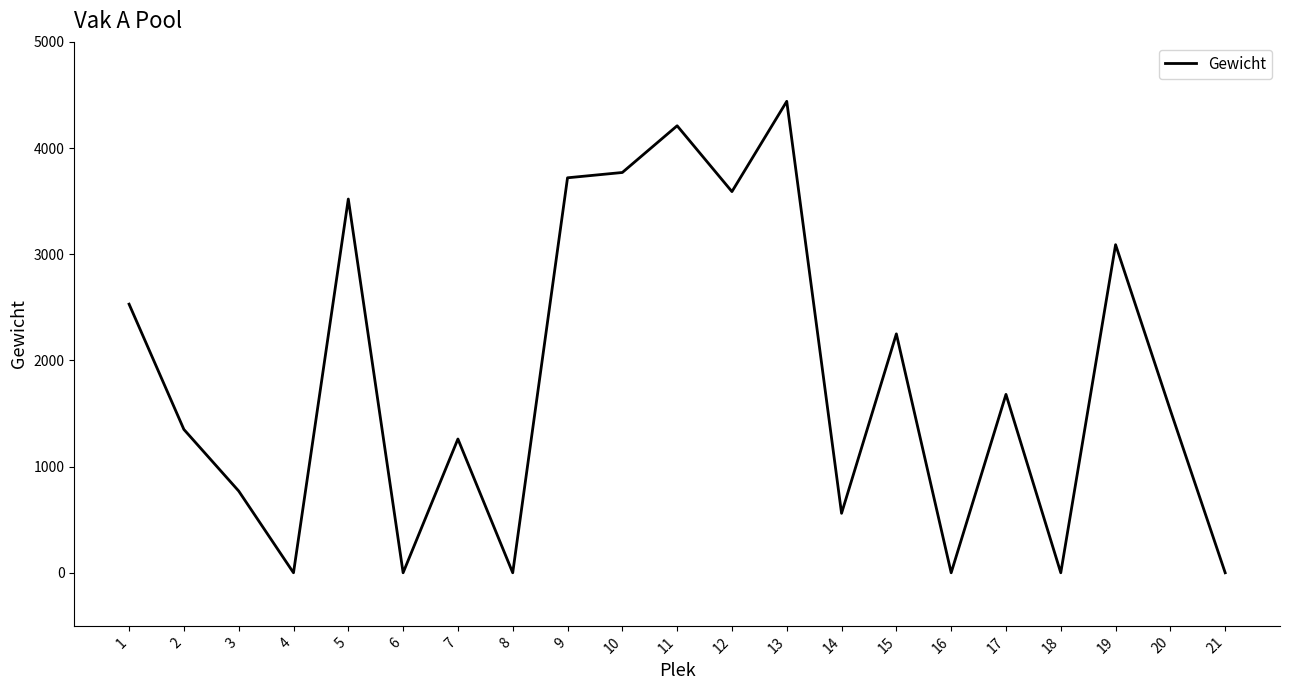

Reading left to right, what are all the values shown in this chart?

1=2530	2=1350	3=770	4=0	5=3520	6=0	7=1260	8=0	9=3720	10=3770	11=4210	12=3590	13=4440	14=560	15=2250	16=0	17=1680	18=0	19=3090	20=1530	21=0